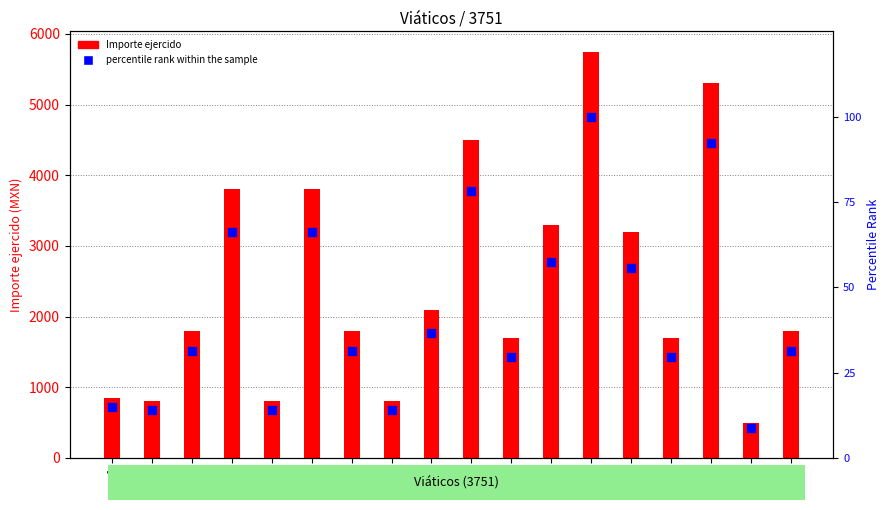

Which series contains the lowest Y value?

percentile rank within the sample